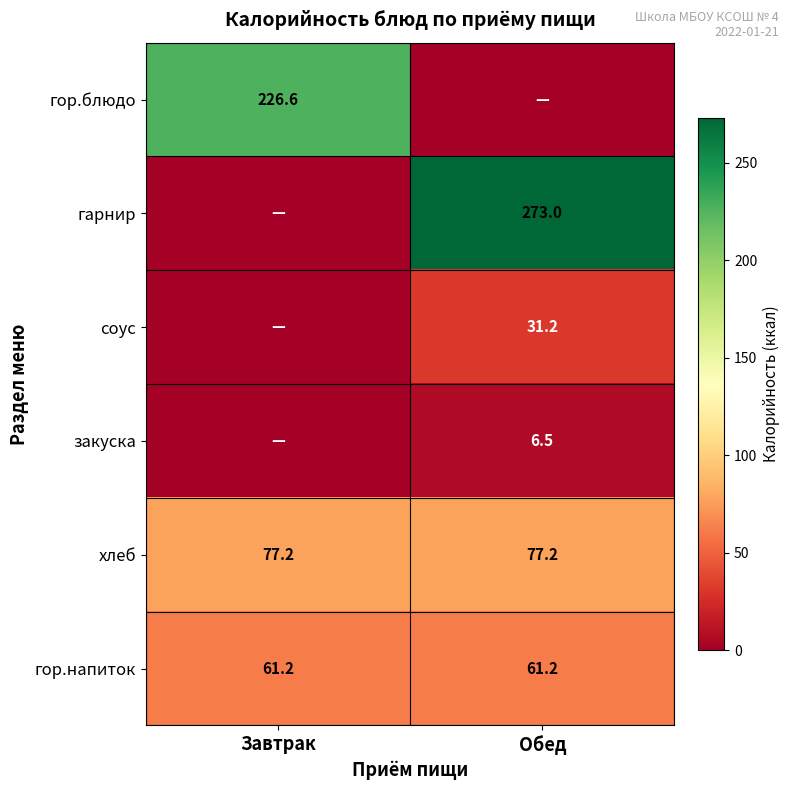

What is the greatest value displayed?

273.0